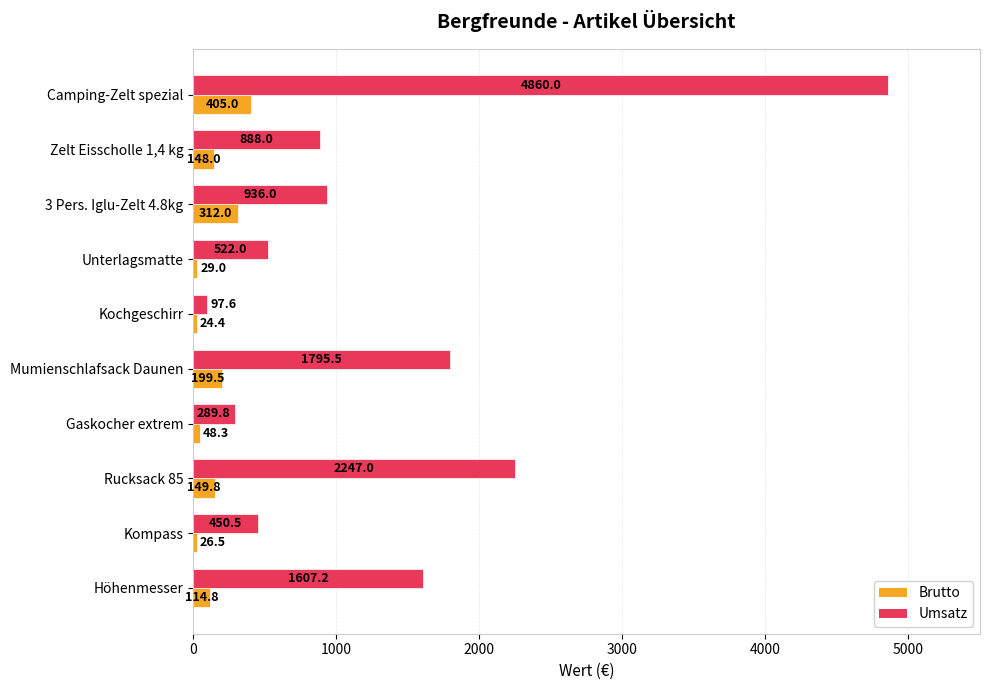

What is the average value of the Brutto series?

145.7